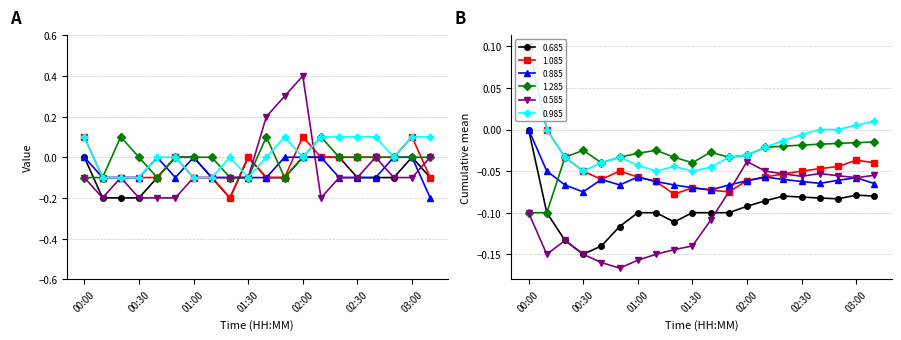

Reading left to right, list all the values displayed in this chart.

0.685: 00:00=0.0	00:10=-0.2	00:20=-0.2	00:30=-0.2	00:40=-0.1	00:50=-0.0	01:00=-0.0	01:10=-0.1	01:20=-0.2	01:30=0.0	01:40=-0.1	01:50=-0.1	02:00=0.0	02:10=-0.0	02:20=-0.0	02:30=-0.1	02:40=-0.1	02:50=-0.1	03:00=0.0	03:10=-0.1
1.085: 00:00=0.1	00:10=-0.1	00:20=-0.1	00:30=-0.1	00:40=-0.1	00:50=0.0	01:00=-0.1	01:10=-0.1	01:20=-0.2	01:30=-0.0	01:40=-0.1	01:50=-0.1	02:00=0.1	02:10=-0.0	02:20=0.0	02:30=-0.0	02:40=0.0	02:50=-0.0	03:00=0.1	03:10=-0.1
0.885: 00:00=0.0	00:10=-0.1	00:20=-0.1	00:30=-0.1	00:40=-0.0	00:50=-0.1	01:00=0.0	01:10=-0.1	01:20=-0.1	01:30=-0.1	01:40=-0.1	01:50=-0.0	02:00=0.0	02:10=-0.0	02:20=-0.1	02:30=-0.1	02:40=-0.1	02:50=0.0	03:00=-0.0	03:10=-0.2
1.285: 00:00=-0.1	00:10=-0.1	00:20=0.1	00:30=0.0	00:40=-0.1	00:50=-0.0	01:00=-0.0	01:10=0.0	01:20=-0.1	01:30=-0.1	01:40=0.1	01:50=-0.1	02:00=0.0	02:10=0.1	02:20=0.0	02:30=-0.0	02:40=0.0	02:50=0.0	03:00=0.0	03:10=-0.0
0.585: 00:00=-0.1	00:10=-0.2	00:20=-0.1	00:30=-0.2	00:40=-0.2	00:50=-0.2	01:00=-0.1	01:10=-0.1	01:20=-0.1	01:30=-0.1	01:40=0.2	01:50=0.3	02:00=0.4	02:10=-0.2	02:20=-0.1	02:30=-0.1	02:40=0.0	02:50=-0.1	03:00=-0.1	03:10=-0.0
0.985: 00:00=0.1	00:10=-0.1	00:20=-0.1	00:30=-0.1	00:40=-0.0	00:50=-0.0	01:00=-0.1	01:10=-0.1	01:20=-0.0	01:30=-0.1	01:40=0.0	01:50=0.1	02:00=0.0	02:10=0.1	02:20=0.1	02:30=0.1	02:40=0.1	02:50=0.0	03:00=0.1	03:10=0.1